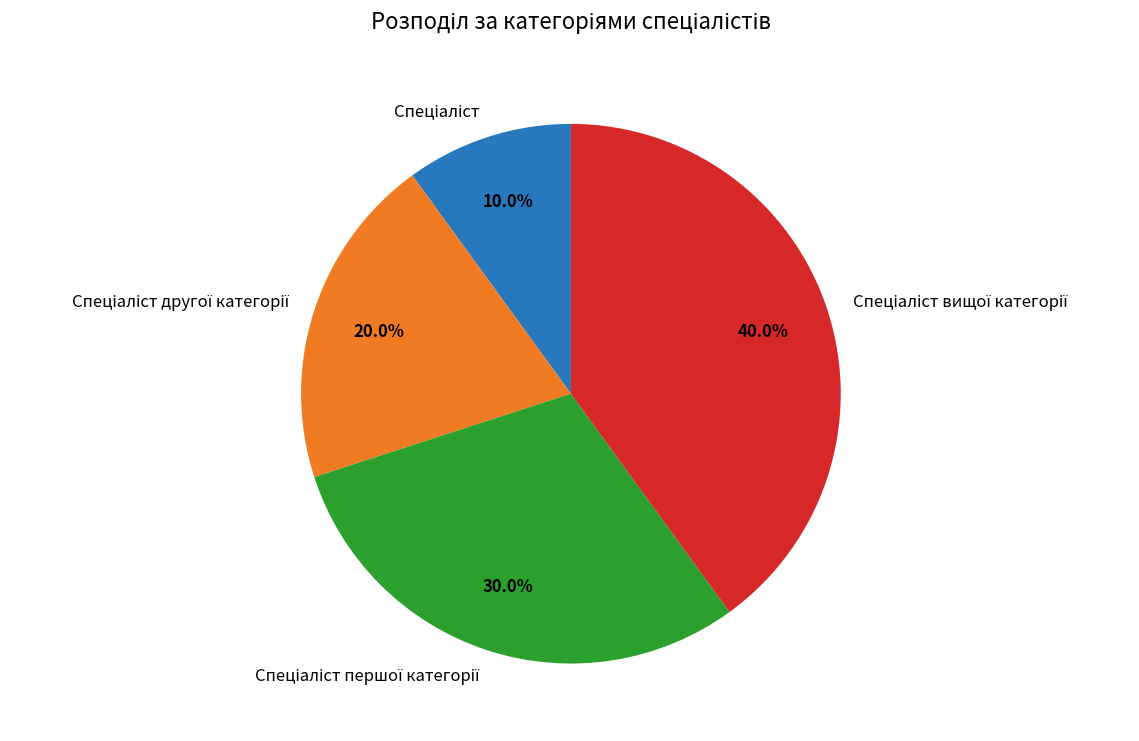

To the nearest percent, what percentage of the pie is Спеціаліст другої категорії?

20%